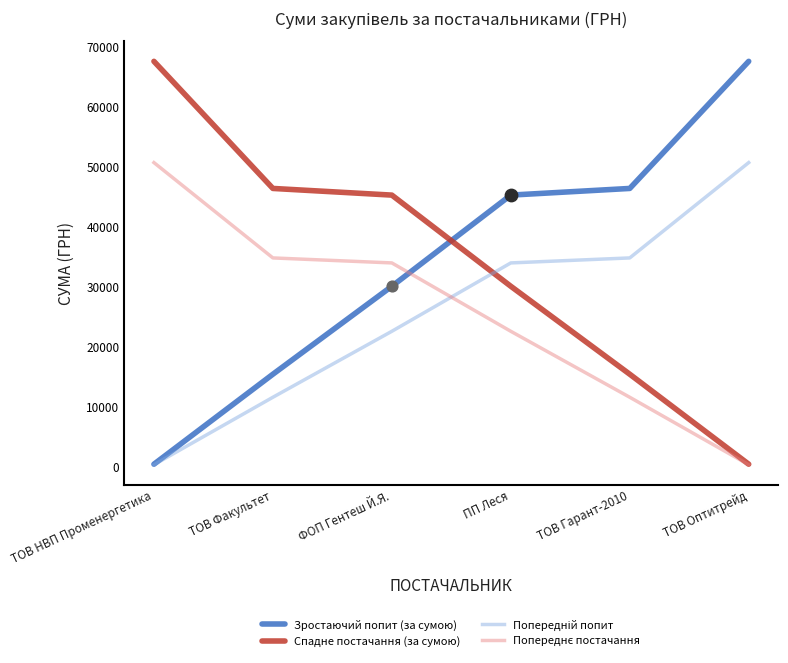

At how many categories does at least one series exceed 15181?

6